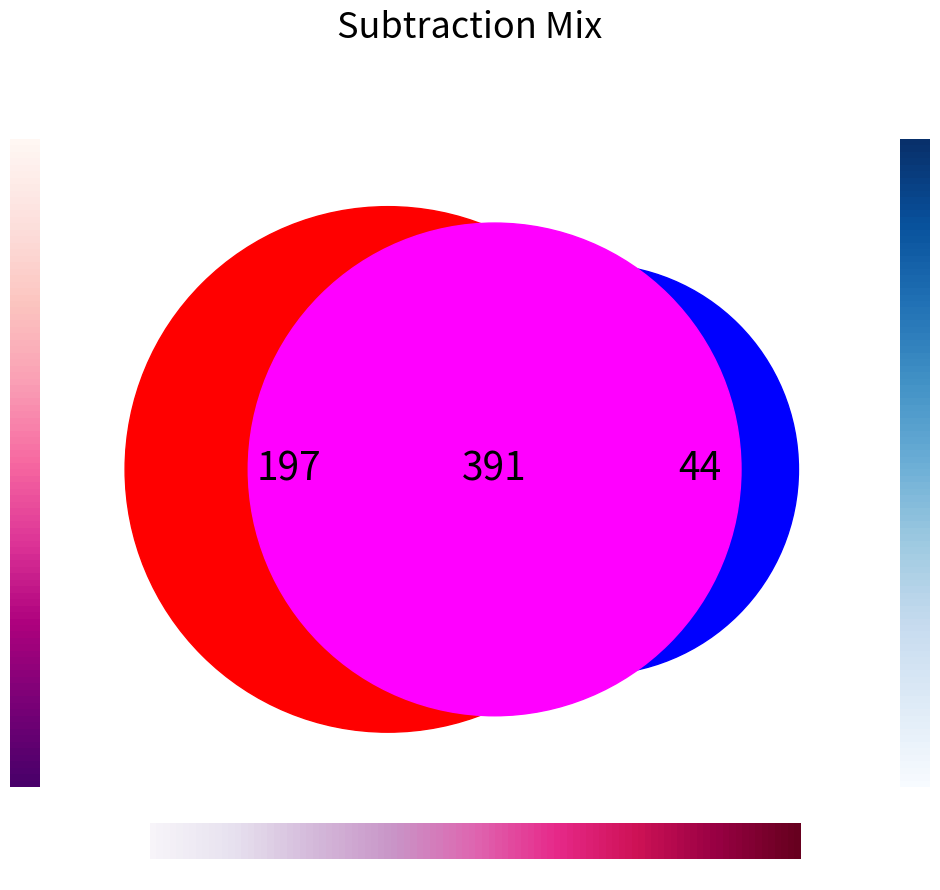

The 8 slice represents 1% of the pie. True or false?

False